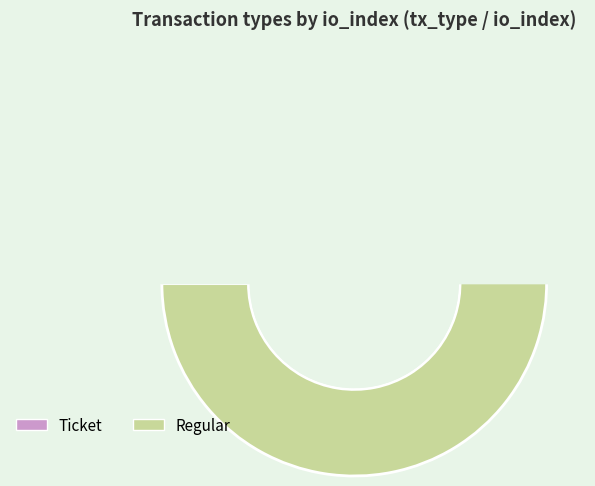

Is there a majority slice in this chart?

Yes